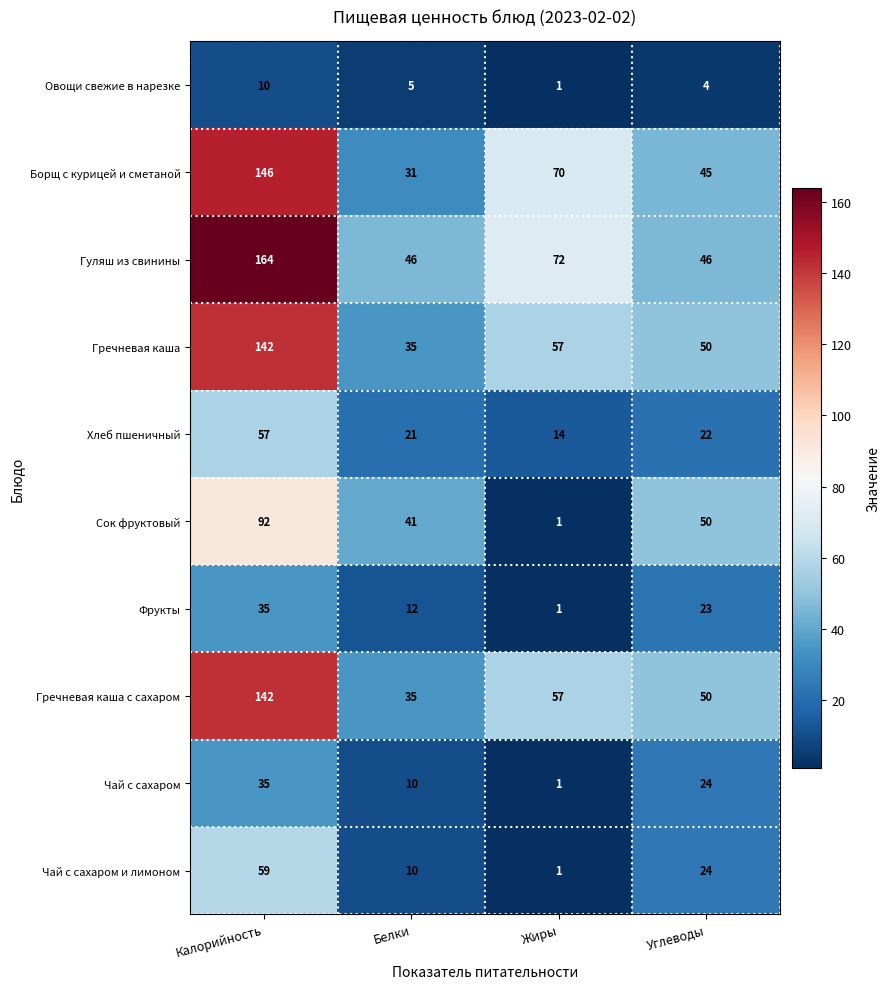

What is the difference between the second highest and minimum values in the Овощи свежие в нарезке series?

4